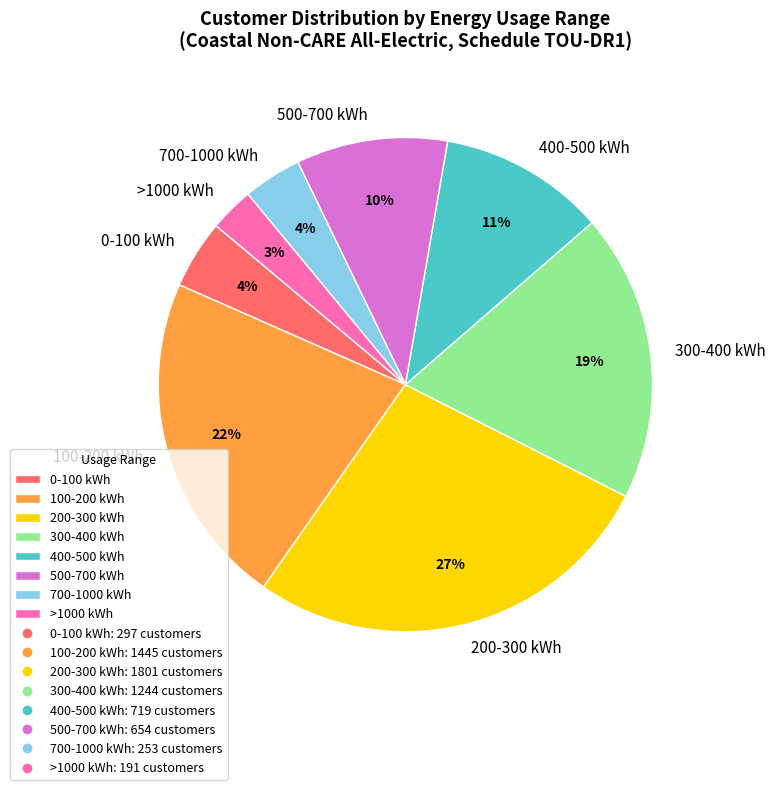

Combined, do 500-700 kWh and >1000 kWh account for over 50%?

No